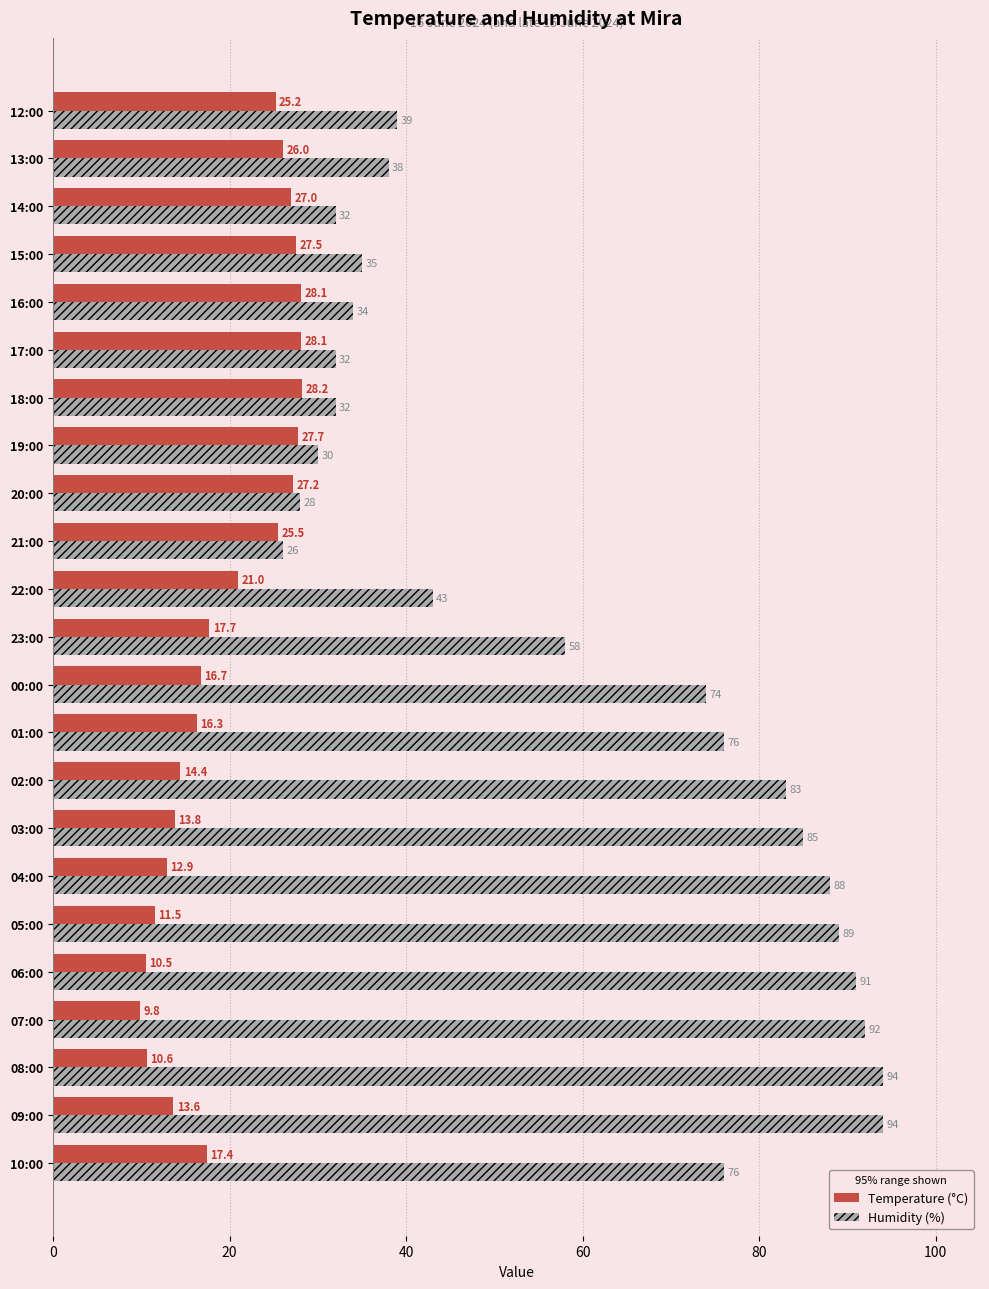

Which series changed the most between 06:00 and 19:00?

Humidity (%)